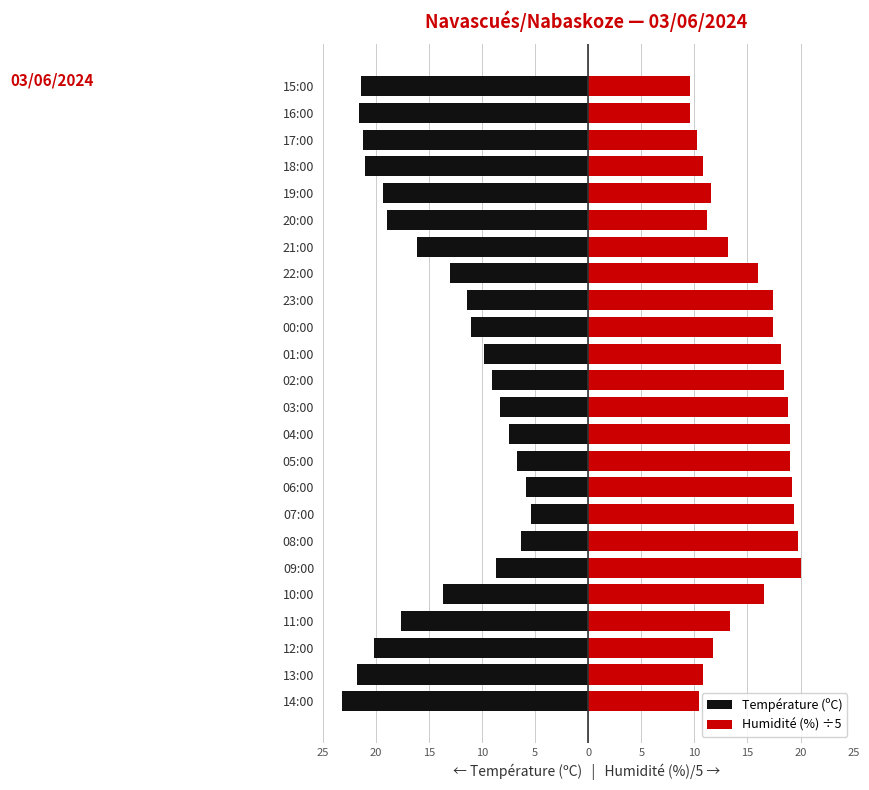

Reading left to right, list all the values displayed in this chart.

Température (ºC): -23.2	-21.8	-20.2	-17.6	-13.7	-8.7	-6.3	-5.4	-5.9	-6.7	-7.5	-8.3	-9.1	-9.8	-11.0	-11.4	-13.0	-16.1	-19.0	-19.3	-21.0	-21.2	-21.6	-21.4
Humidité (%) ÷5: 10.4	10.8	11.8	13.4	16.6	20.0	19.8	19.4	19.2	19.0	19.0	18.8	18.4	18.2	17.4	17.4	16.0	13.2	11.2	11.6	10.8	10.2	9.6	9.6